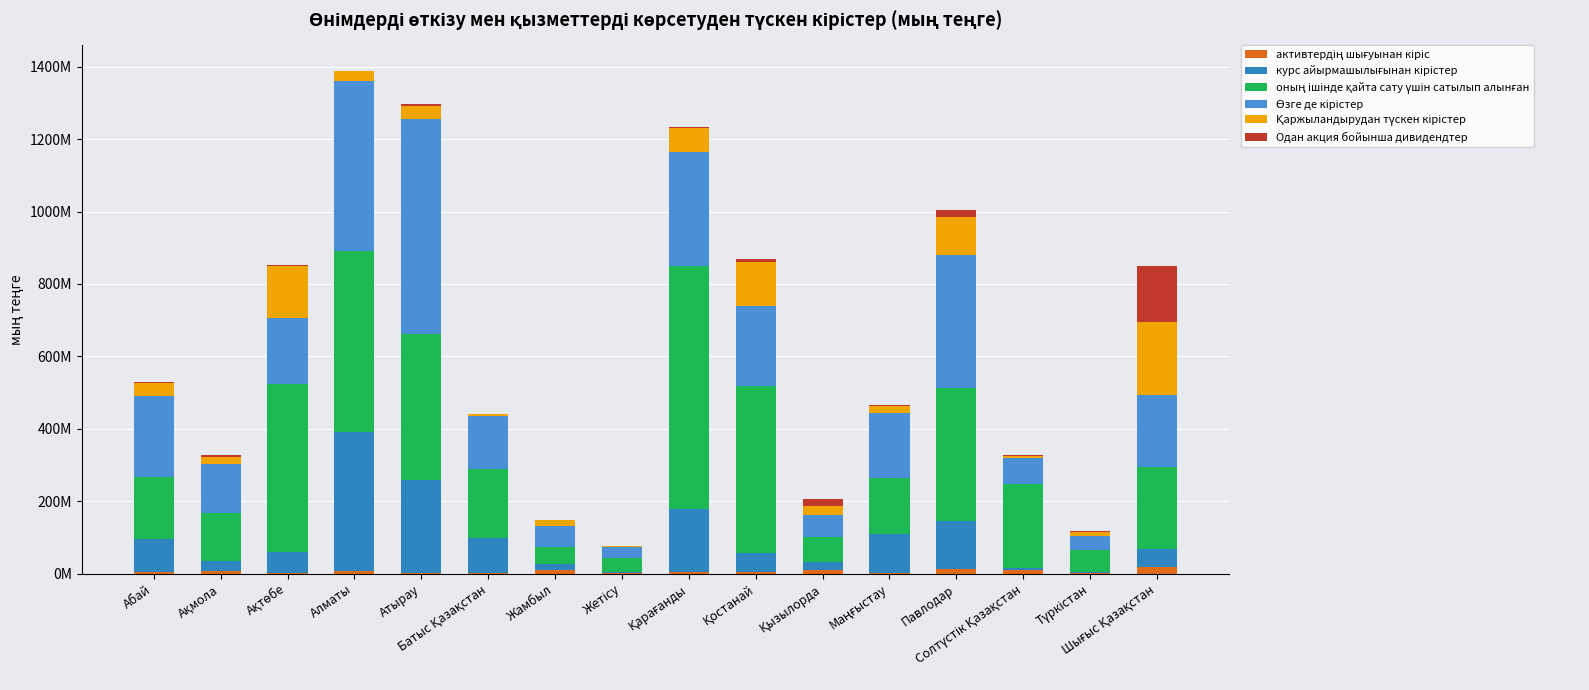

How many bars are there in total?

96